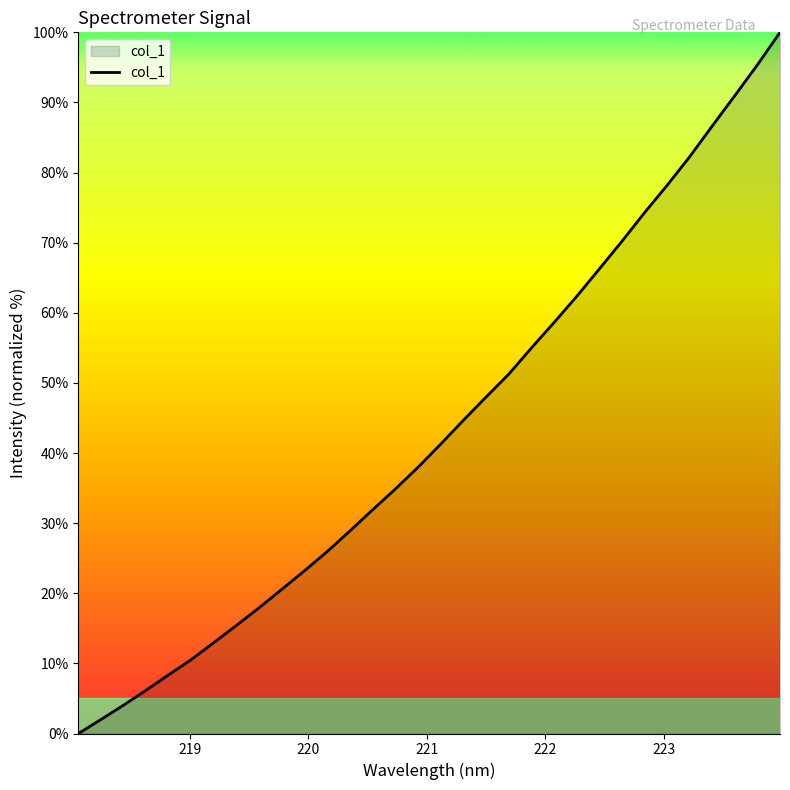

What is the average value?

43.3